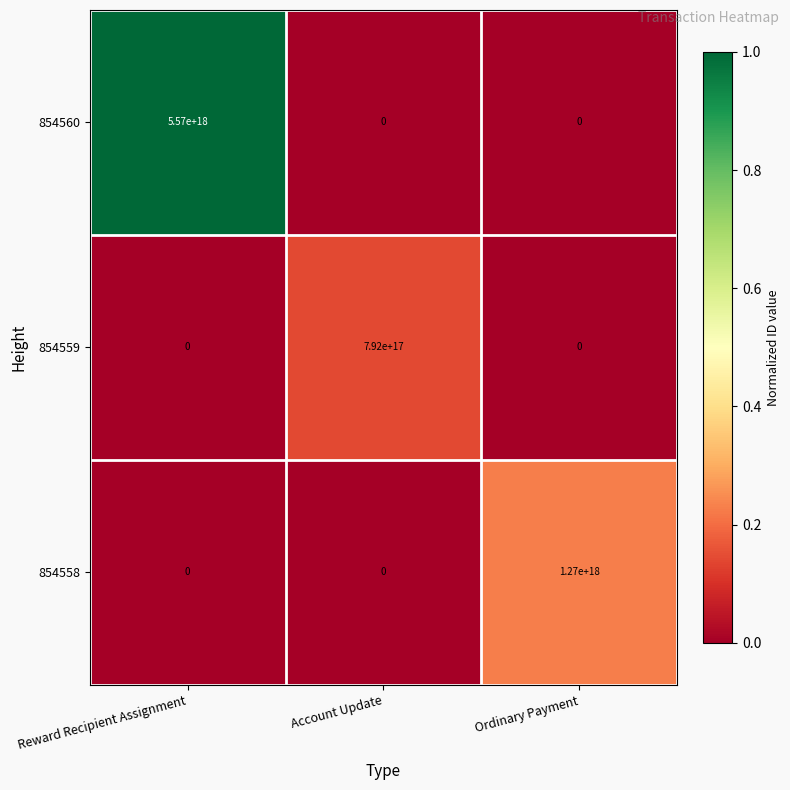

Which label corresponds to the largest value in the chart?

Reward Recipient Assignment